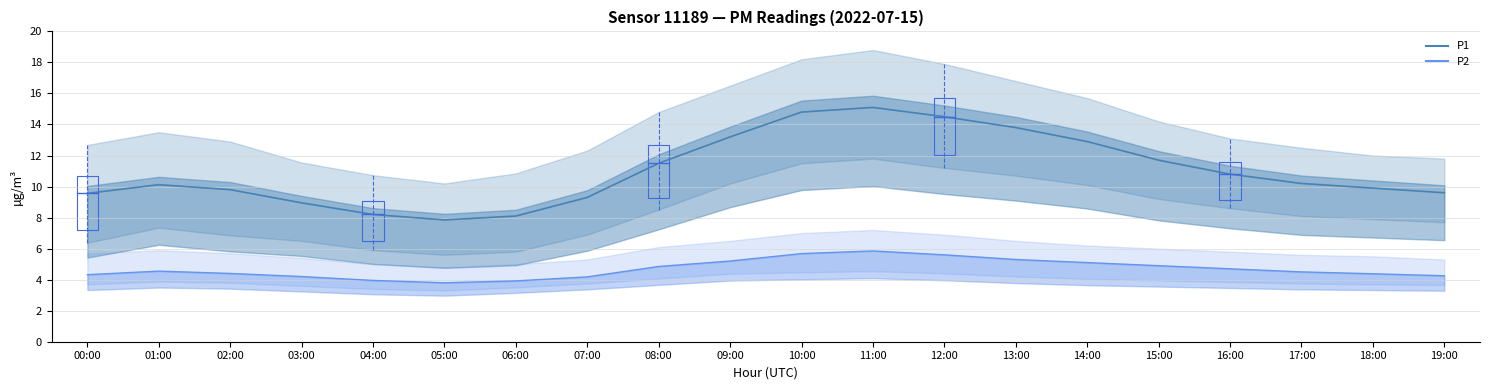

The P2 series shows 4.7 at 16:00. True or false?

True